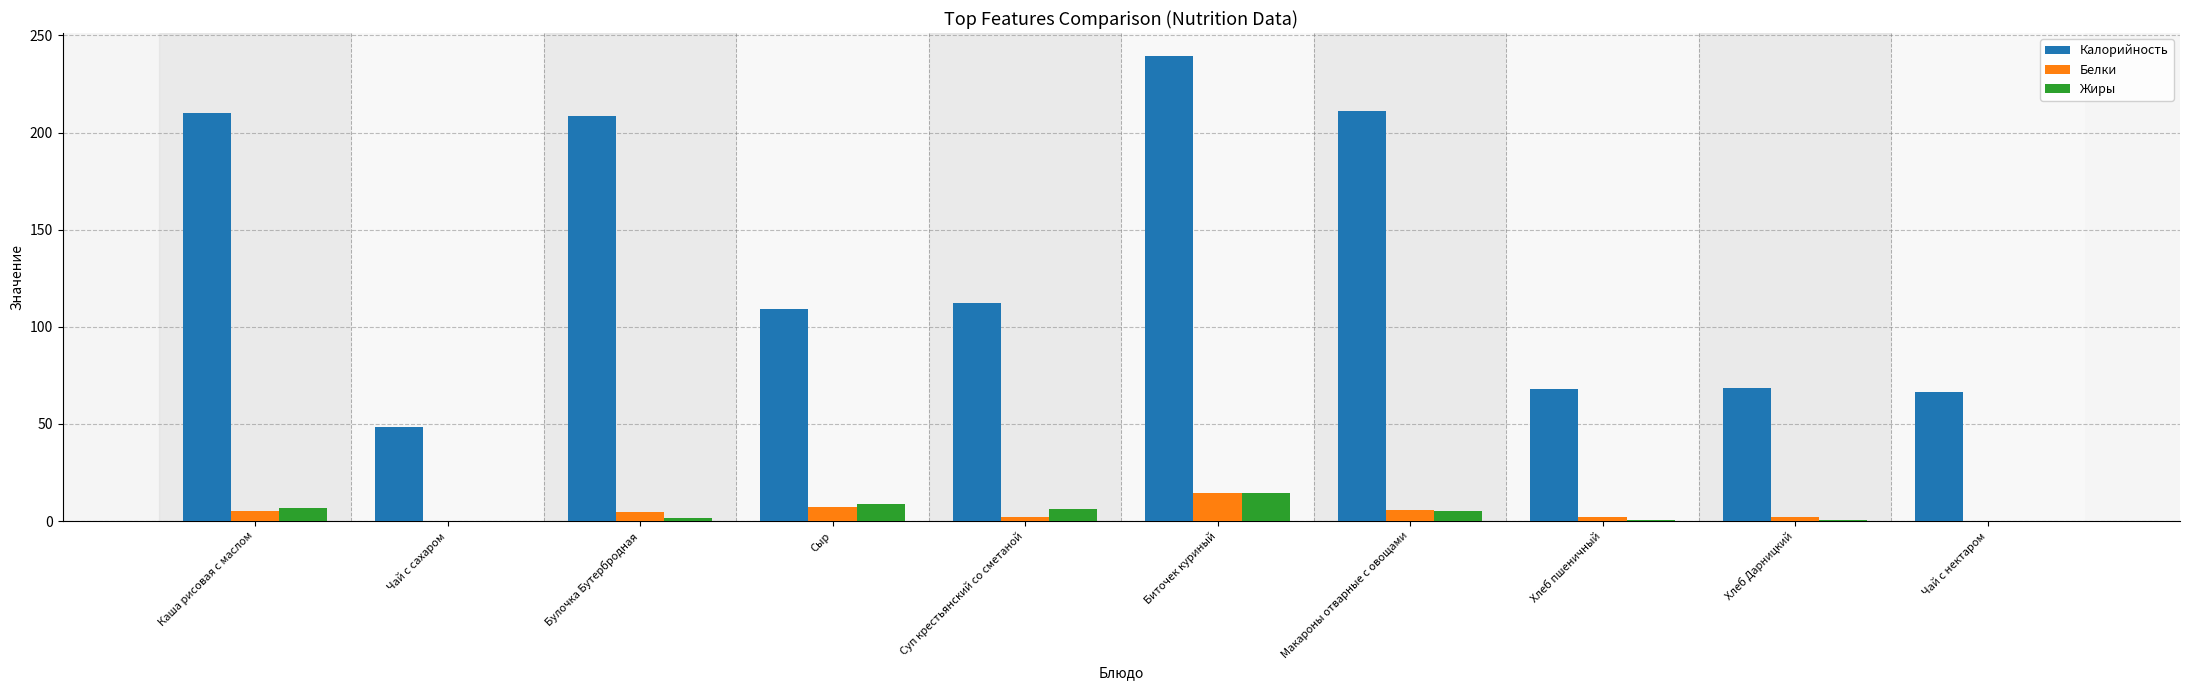

Which series has the largest range (max minus min)?

Калорийность